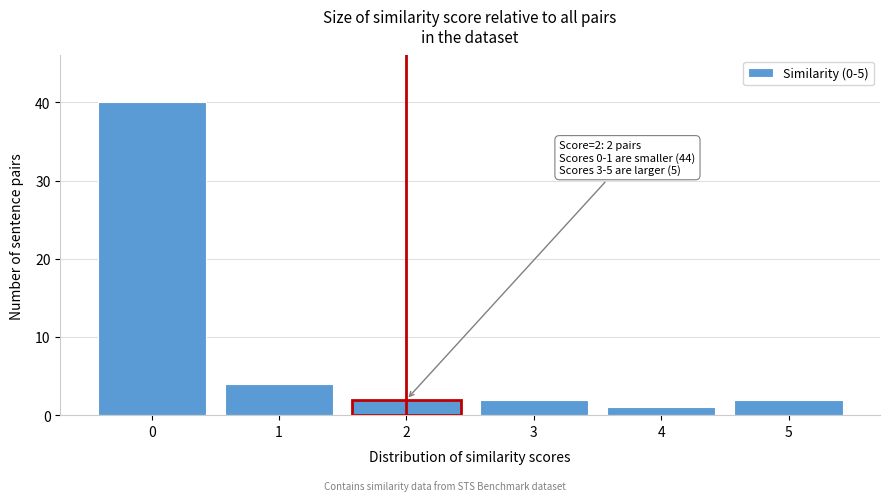

Reading left to right, what are all the values shown in this chart?

0=40	1=4	2=2	3=2	4=1	5=2